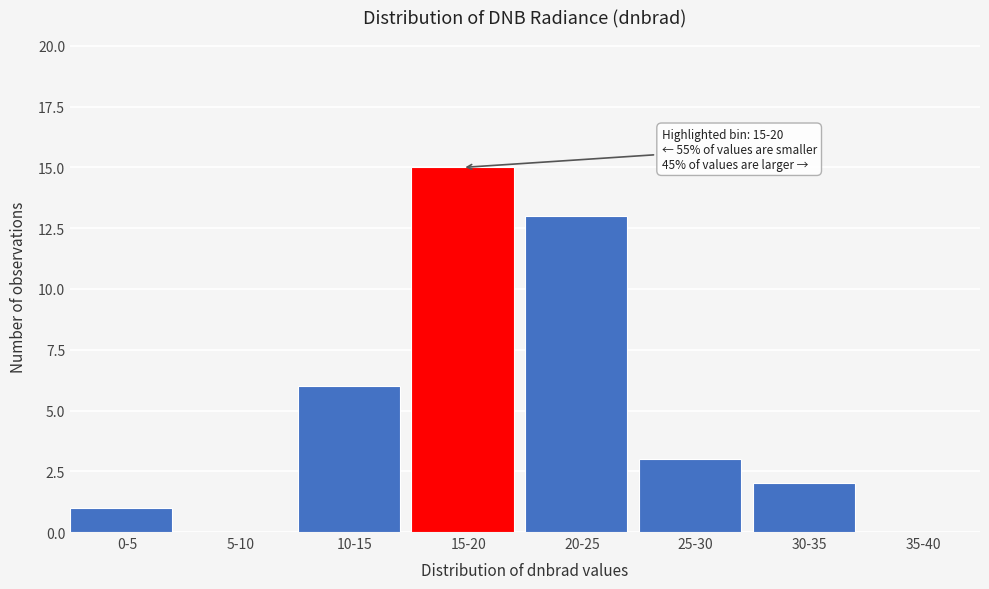

Reading left to right, what are all the values shown in this chart?

0-5=1	5-10=0	10-15=6	15-20=15	20-25=13	25-30=3	30-35=2	35-40=0